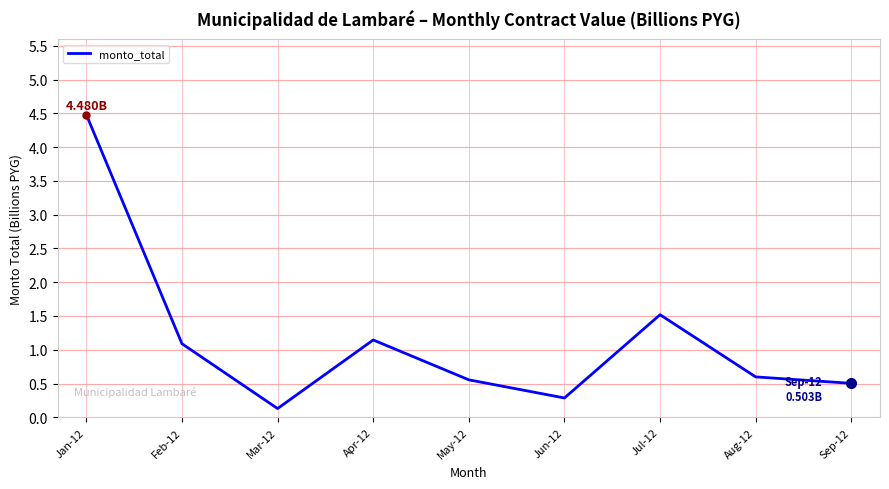

Reading left to right, list all the values displayed in this chart.

Jan-12=4.5	Feb-12=1.1	Mar-12=0.1	Apr-12=1.1	May-12=0.6	Jun-12=0.3	Jul-12=1.5	Aug-12=0.6	Sep-12=0.5